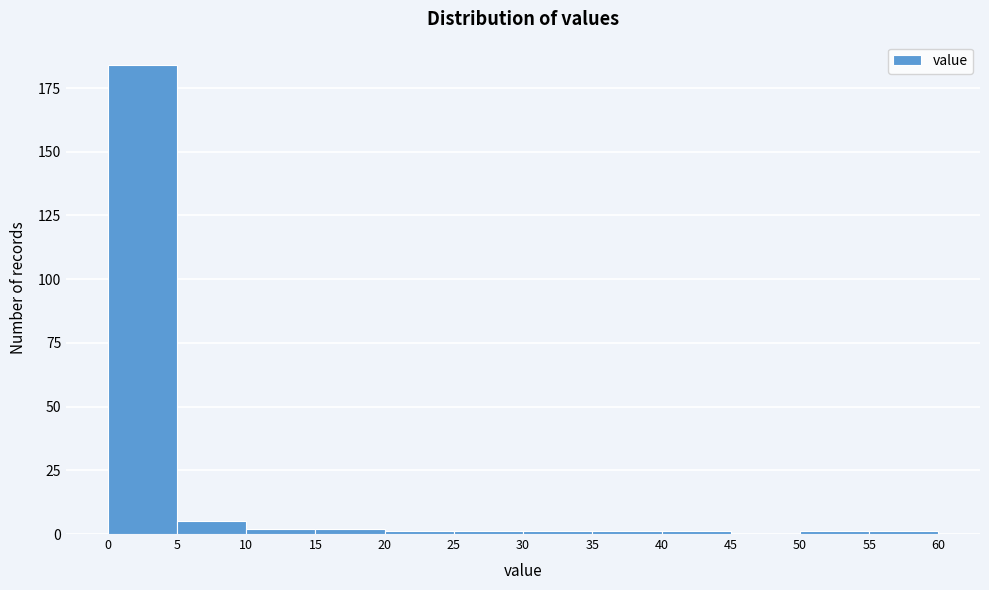

How tall is the bar that spans 5 to 10 on the x-axis? The values are not printed on the chart, so give them approximately, as read against the axis.

5